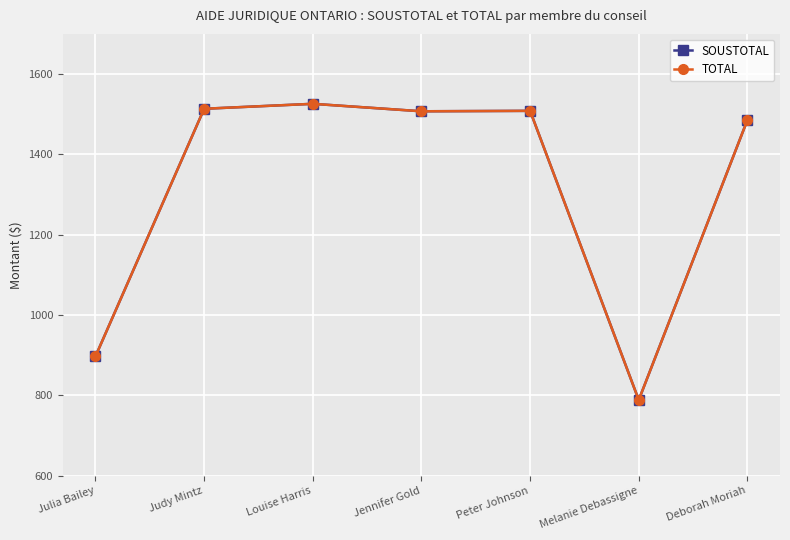

Does the chart display data point markers on the line(s)?

Yes